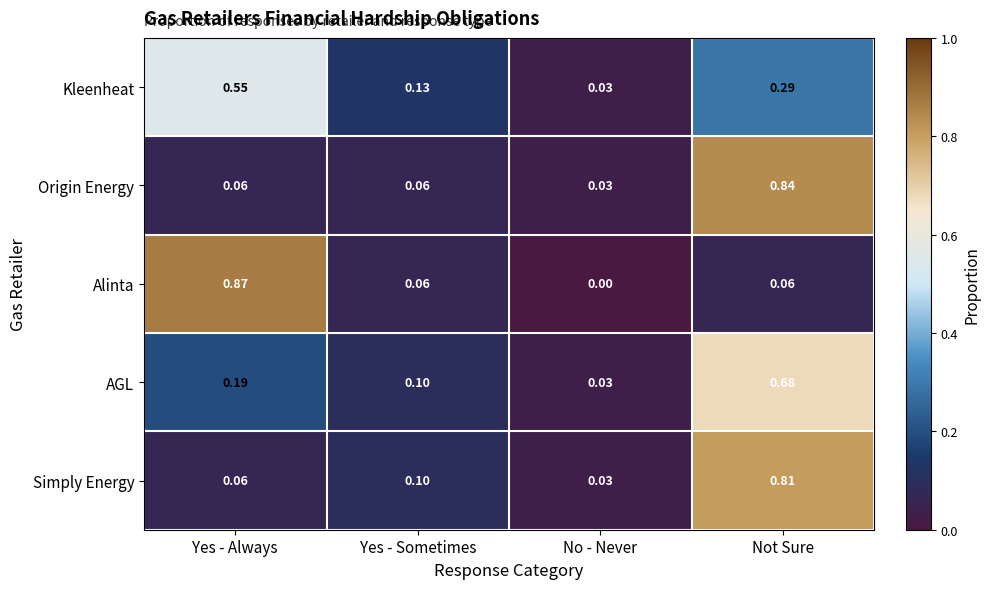

Between Yes - Sometimes and No - Never, which series saw the biggest shift?

Kleenheat